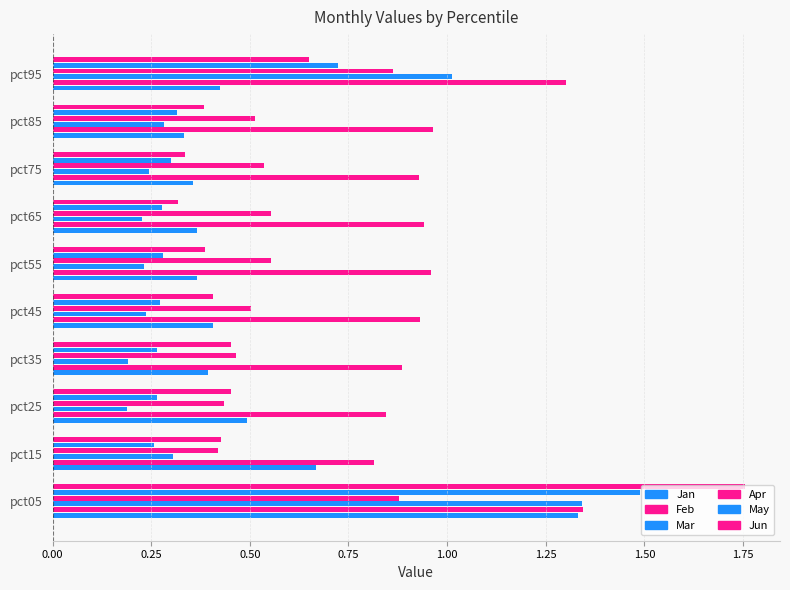

What is the lowest value of the Feb series?

0.8